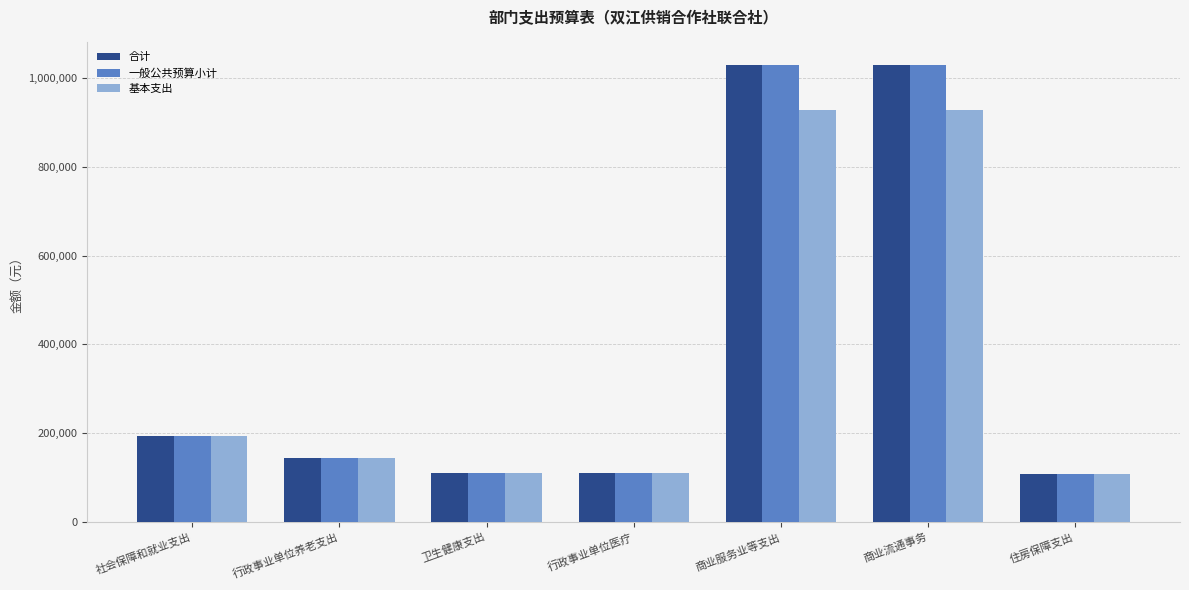

Count the number of categories in the chart.

7